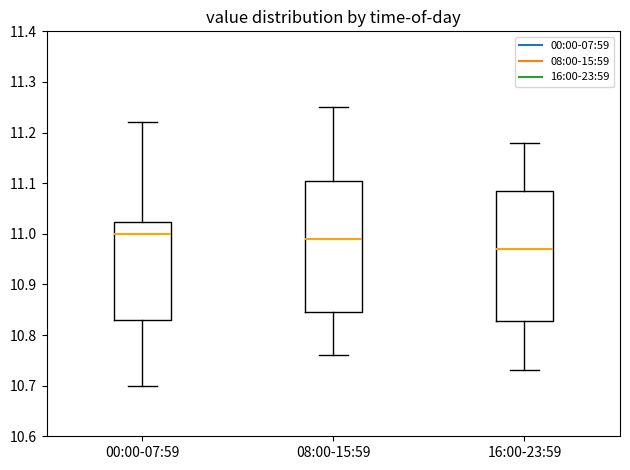

Where is the lower edge of the box for 00:00-07:59 on the y-axis? The values are not printed on the chart, so give them approximately, as read against the axis.

10.83